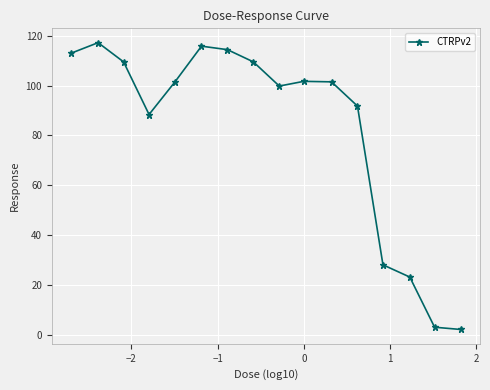

What is the maximum value shown in the chart?

117.2